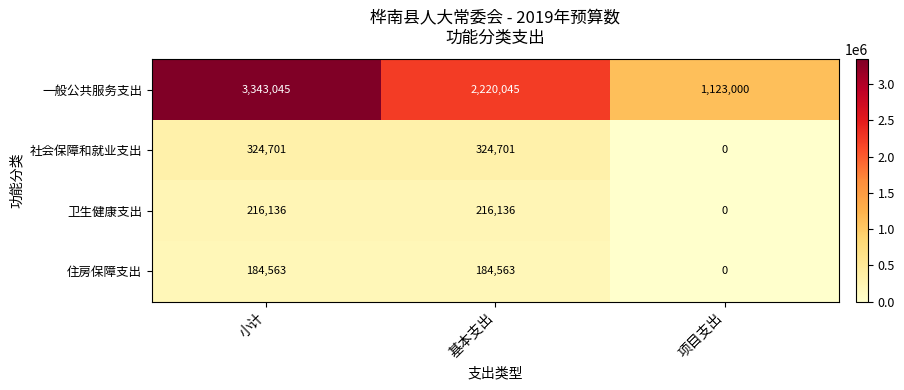

What is the difference between the second highest and minimum values in the 一般公共服务支出 series?

1097045